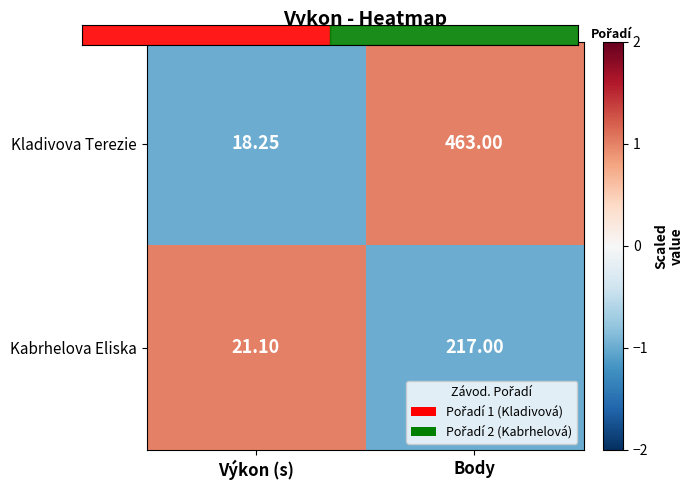

Which series changed the most between Výkon (s) and Body?

Kladivova Terezie